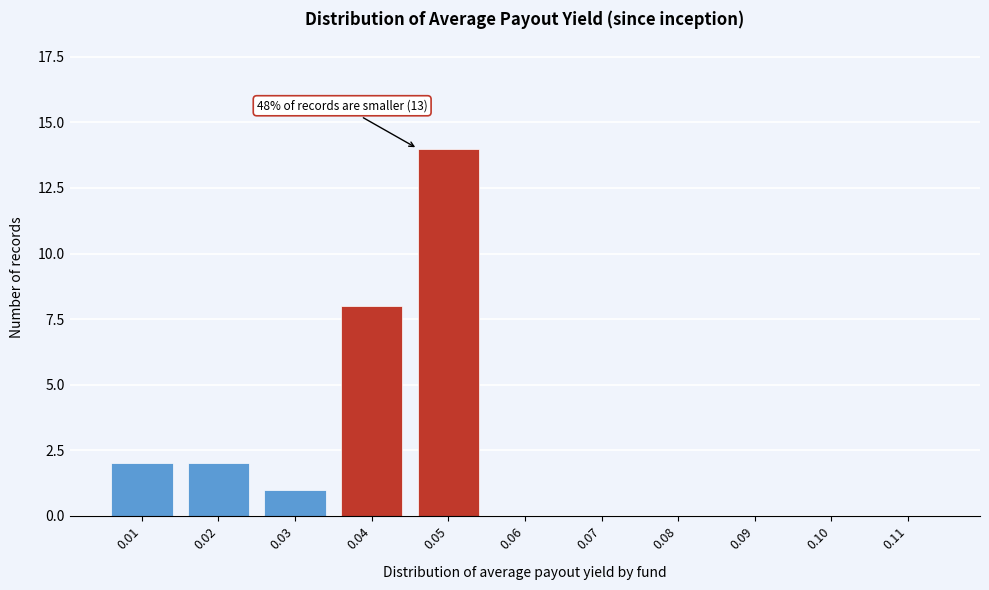

Reading left to right, transcribe all the data shown in this chart.

0.01=2	0.02=2	0.03=1	0.04=8	0.05=14	0.06=0	0.07=0	0.08=0	0.09=0	0.10=0	0.11=0